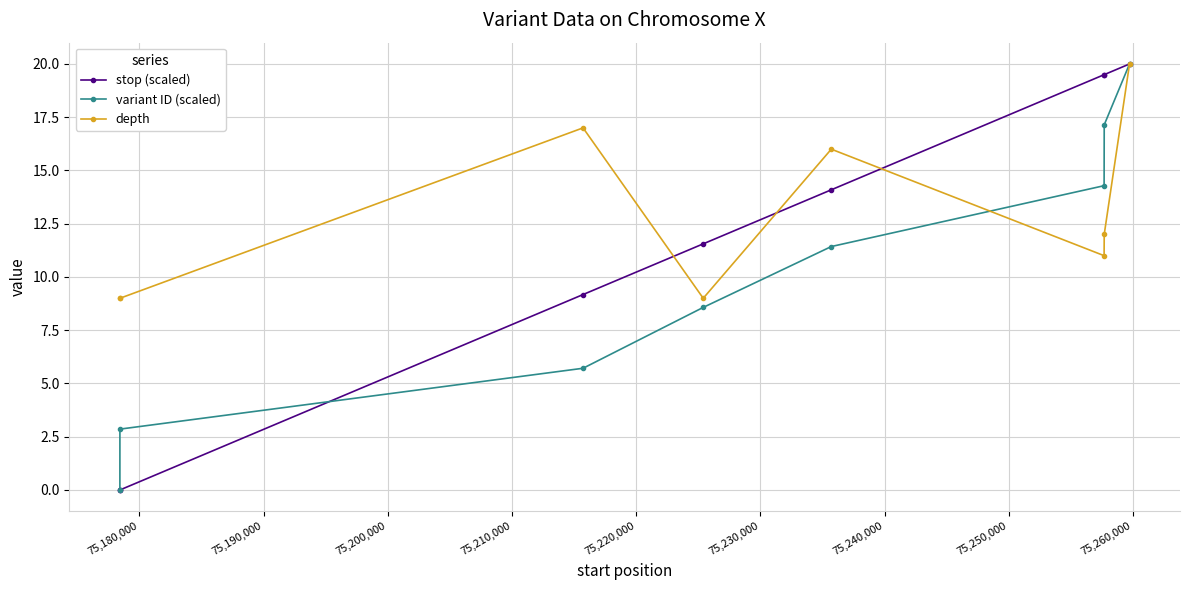

At how many categories does at least one series exceed 18?

3